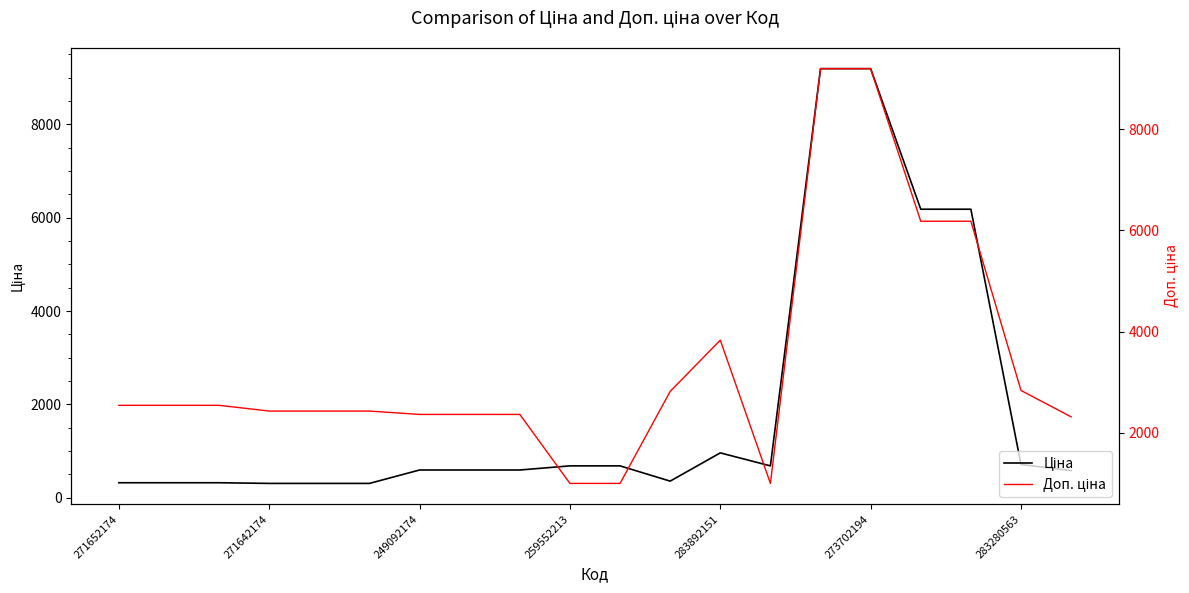

What position from the right is 259552213?

11